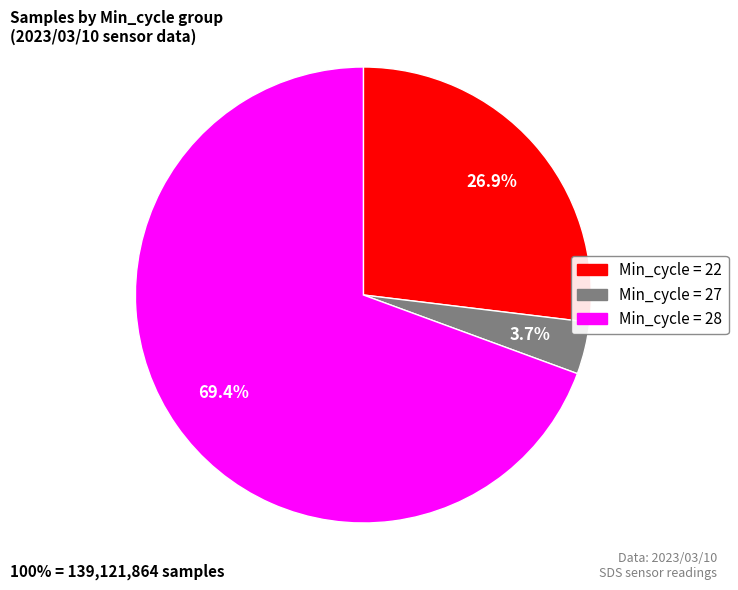

Does any single category account for the majority?

Yes